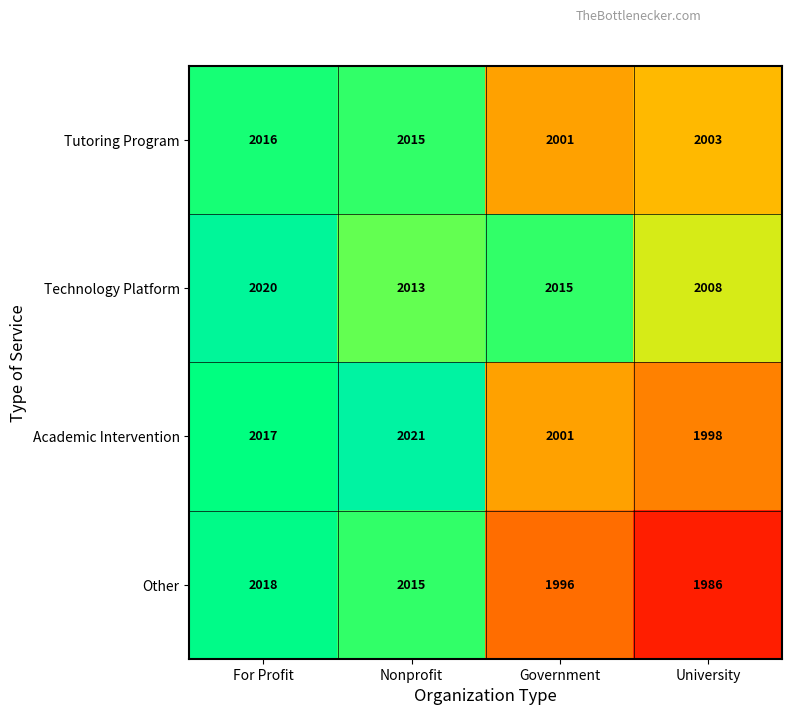

Which series has the widest spread of values?

Other